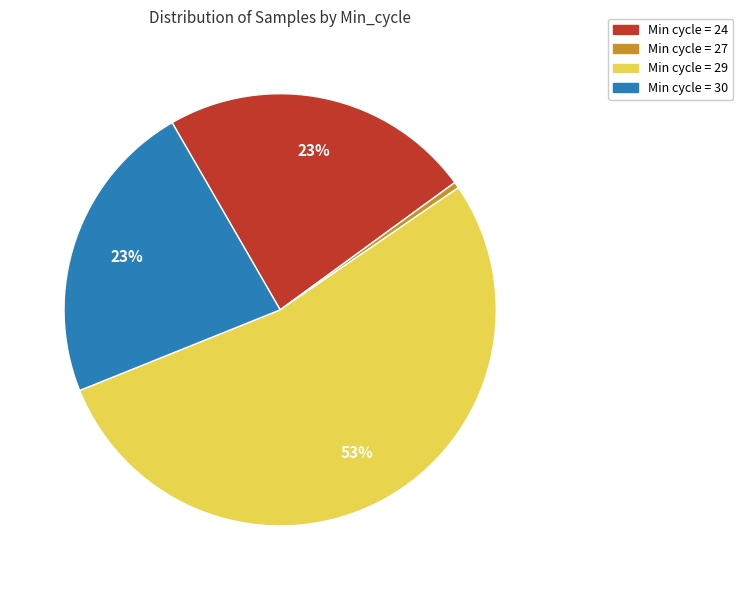

Is there a majority slice in this chart?

Yes